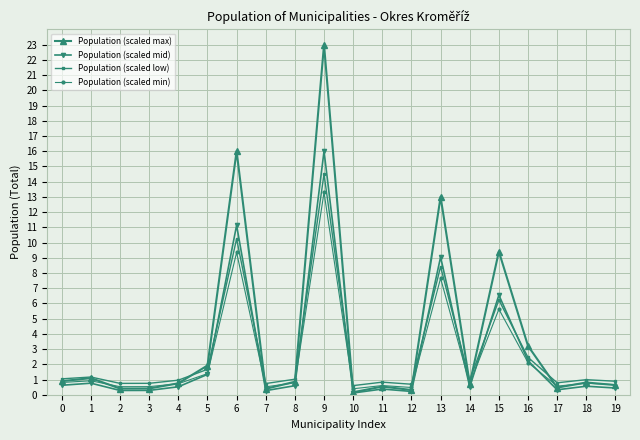

At how many categories does at least one series exceed 14?

2